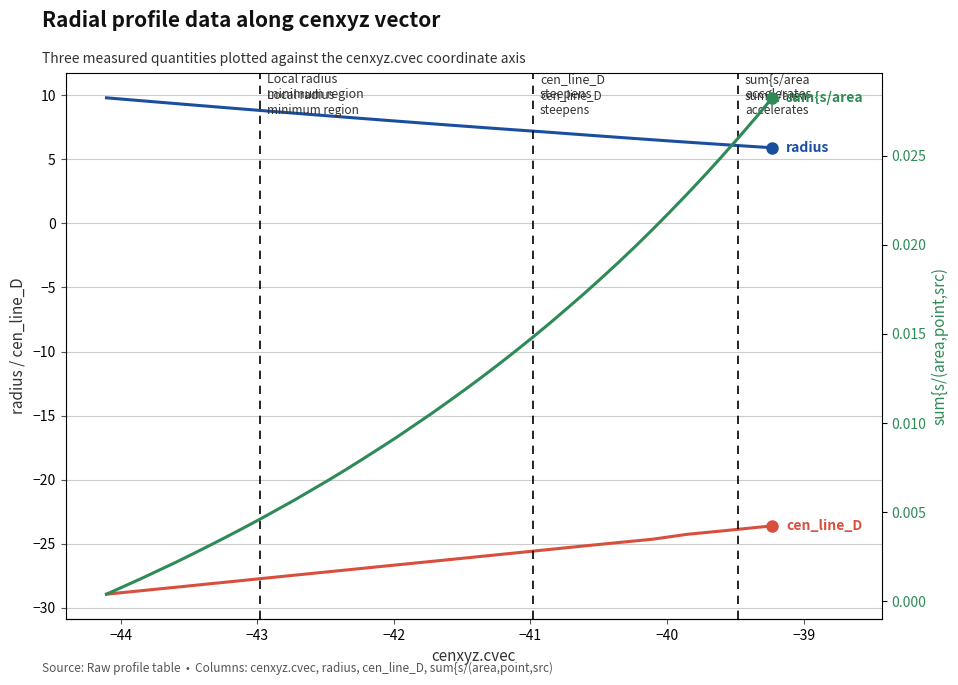

How many lines are shown in the chart?

3